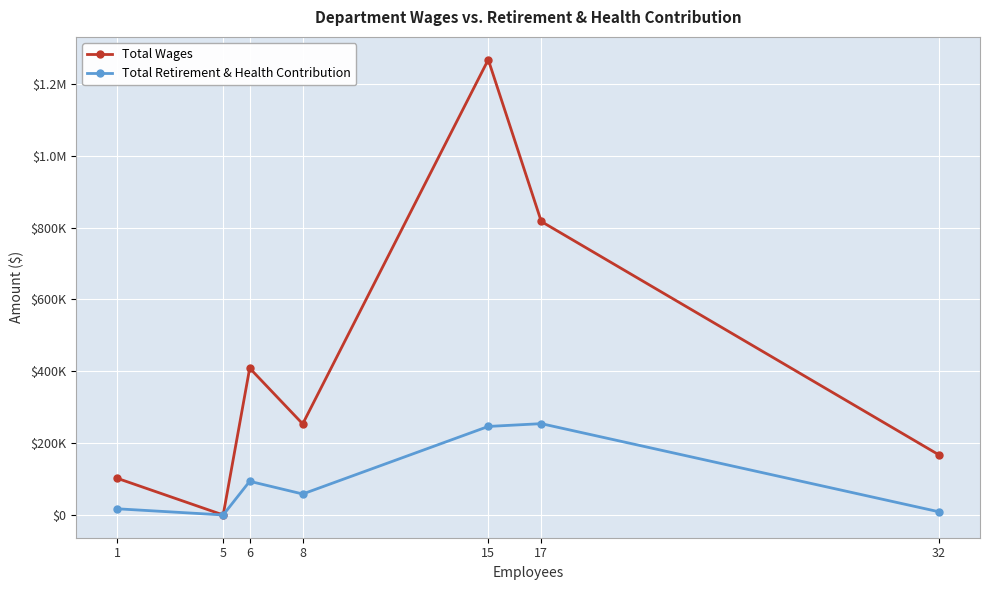

Is this an area chart (filled region under the line)?

No